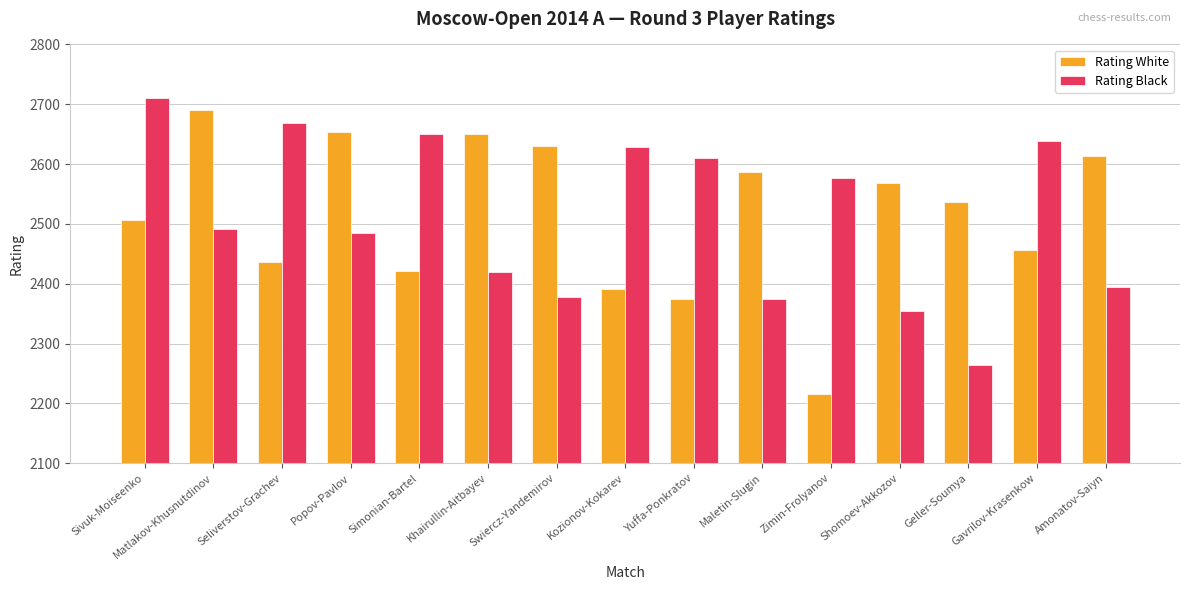

At Geller-Soumya, list the series in order from largest to smallest.

Rating White, Rating Black